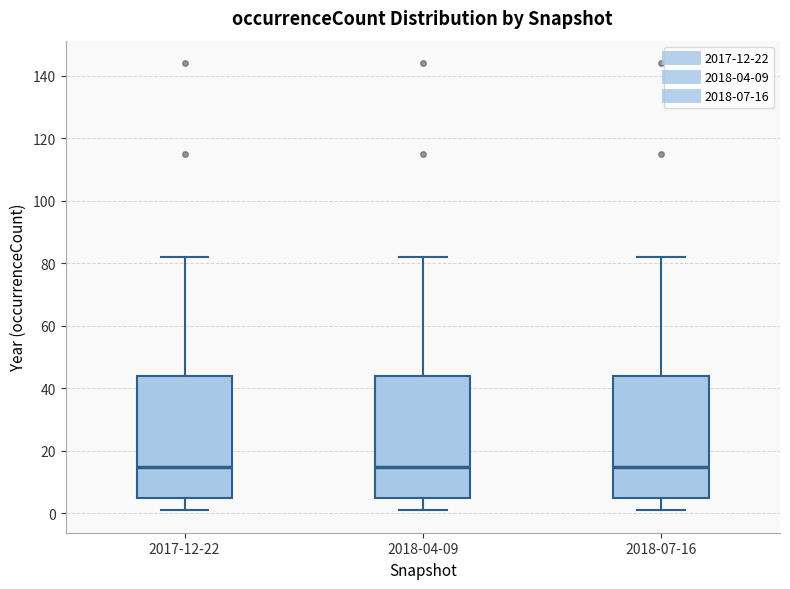

Reading left to right, read every box against the y-axis: the position of its median line, the range the box covers, and the ends of its whiskers. The values are not printed on the chart, so give them approximately, as read against the axis.

2017-12-22: median 16, box 6 to 44, whiskers 2 to 82
2018-04-09: median 16, box 6 to 44, whiskers 2 to 82
2018-07-16: median 16, box 6 to 44, whiskers 2 to 82